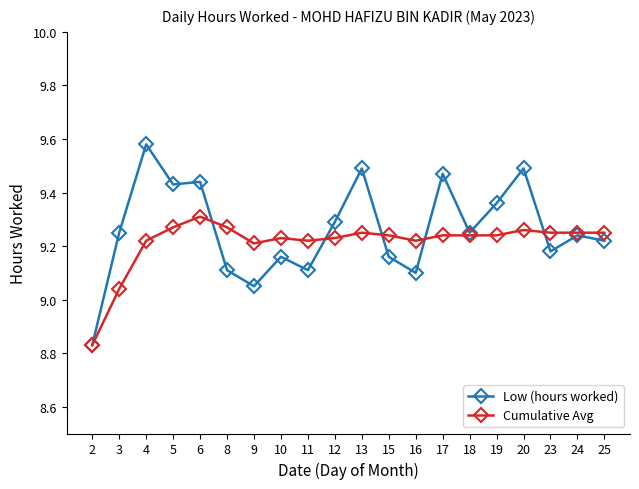

True or false: Low (hours worked) has more than 1 interior local peaks.

True